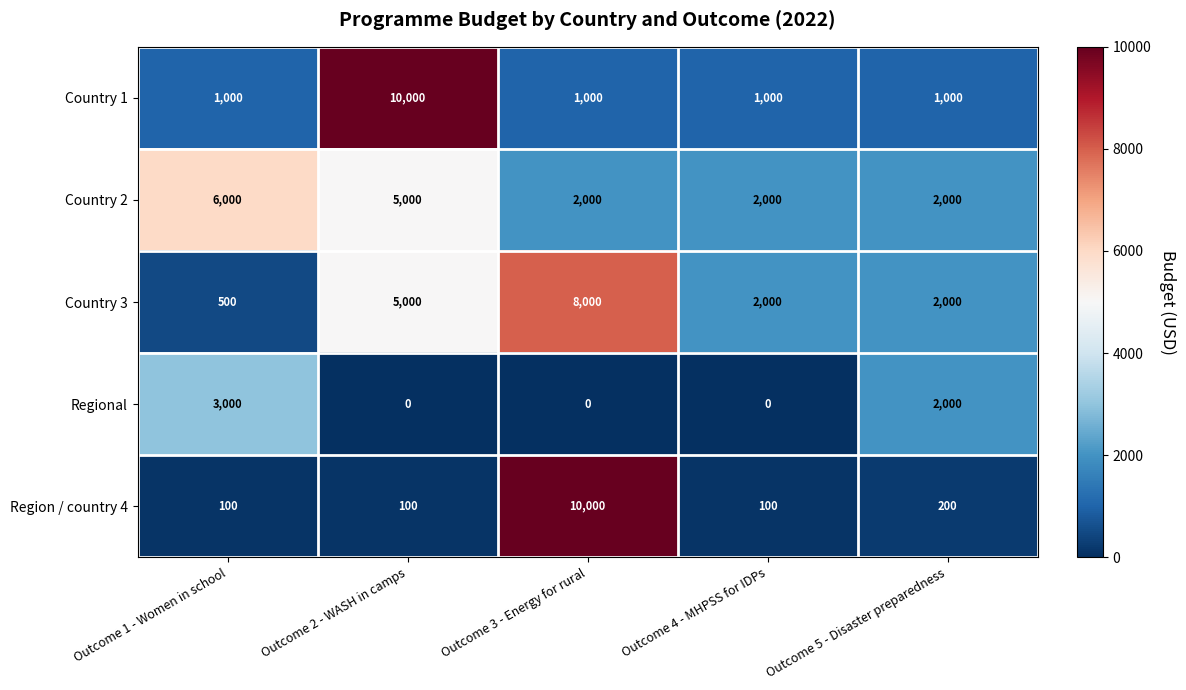

The value of Country 3 at Outcome 2 - WASH in camps is 5000. True or false?

True